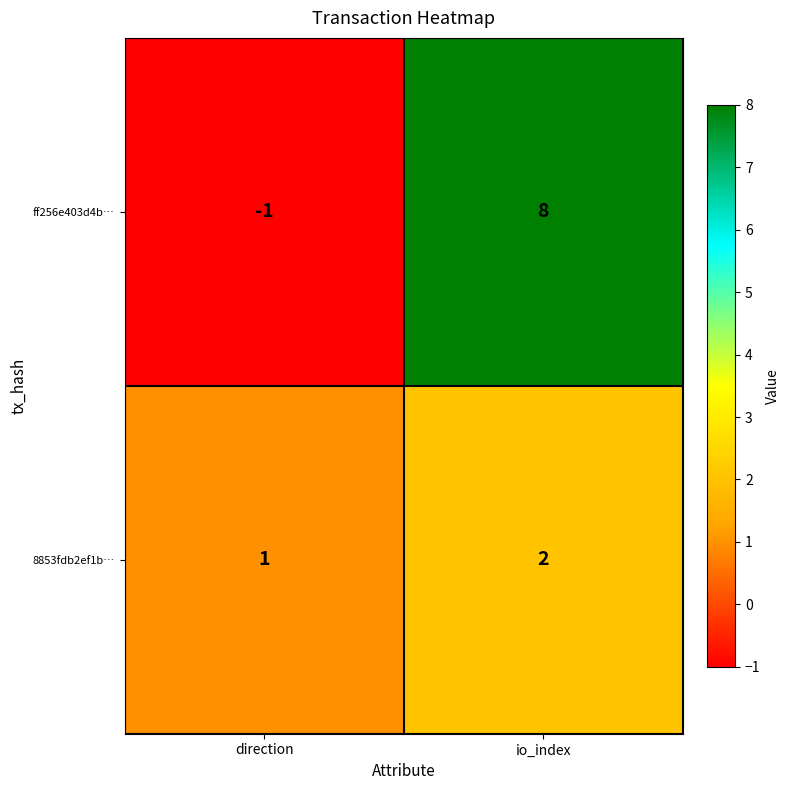

What is the approximate value of ff256e403d4b… at io_index?

8